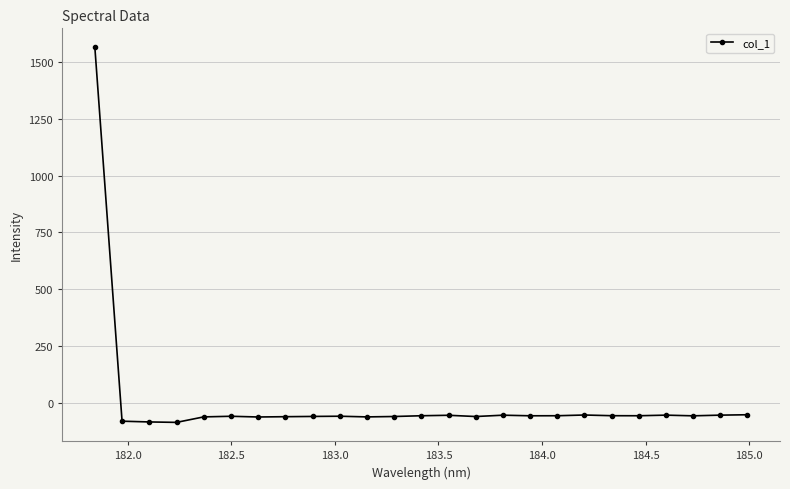

True or false: the data has more than 2 interior local peaks.

True